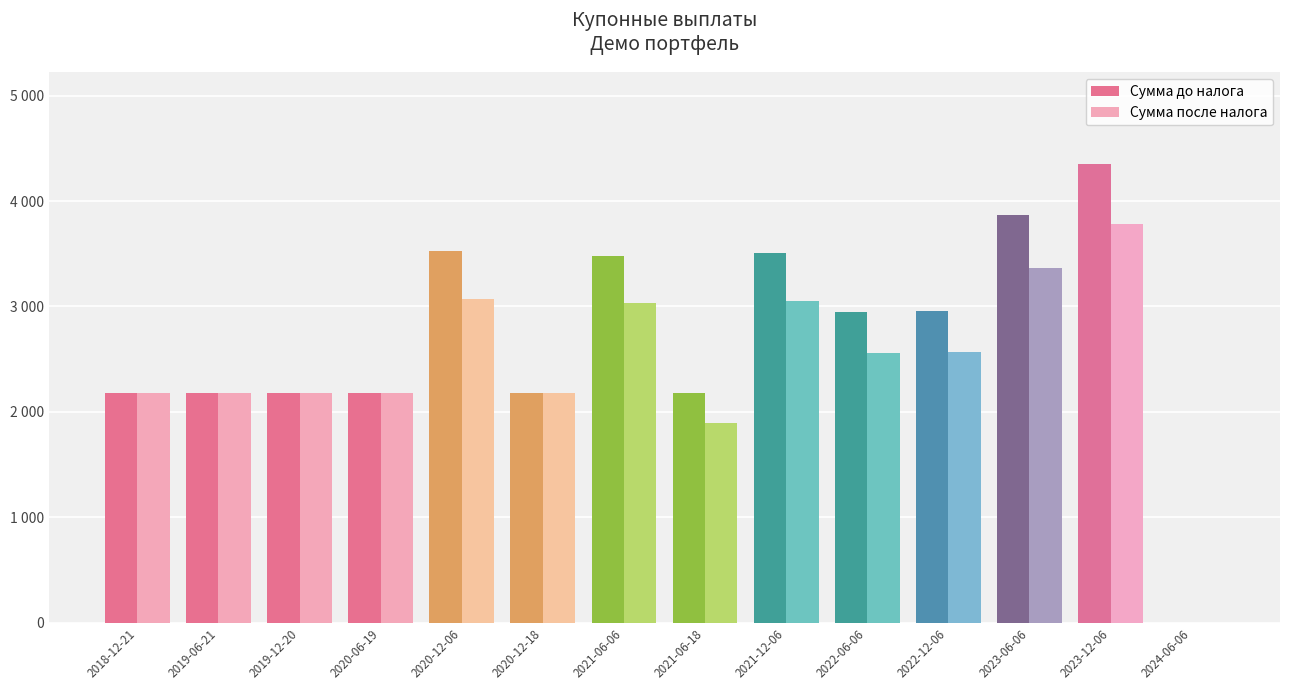

Where is Сумма после налога nearest to the value 1892?

2021-06-18